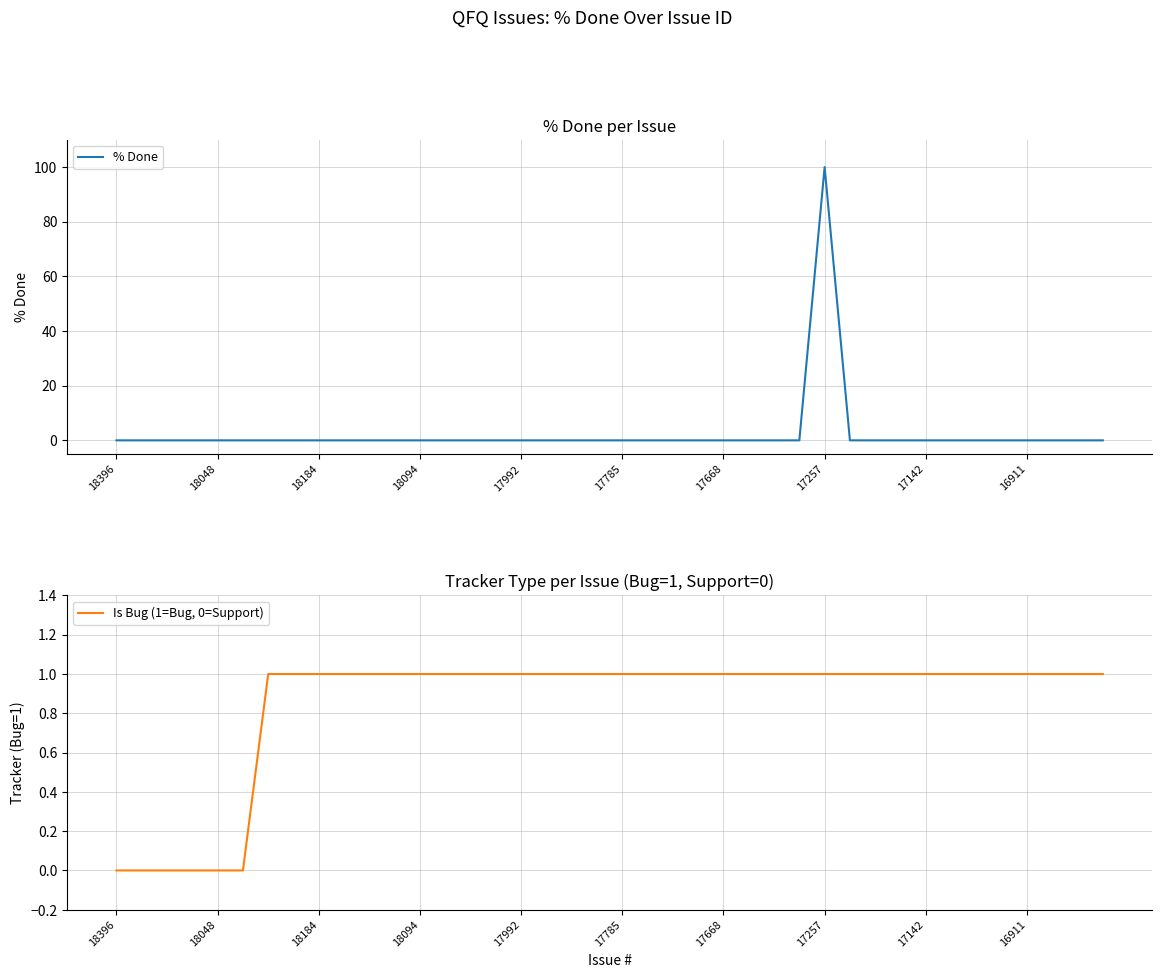

Rank the series by their average value, from lowest to highest.

Is Bug (1=Bug, 0=Support), % Done